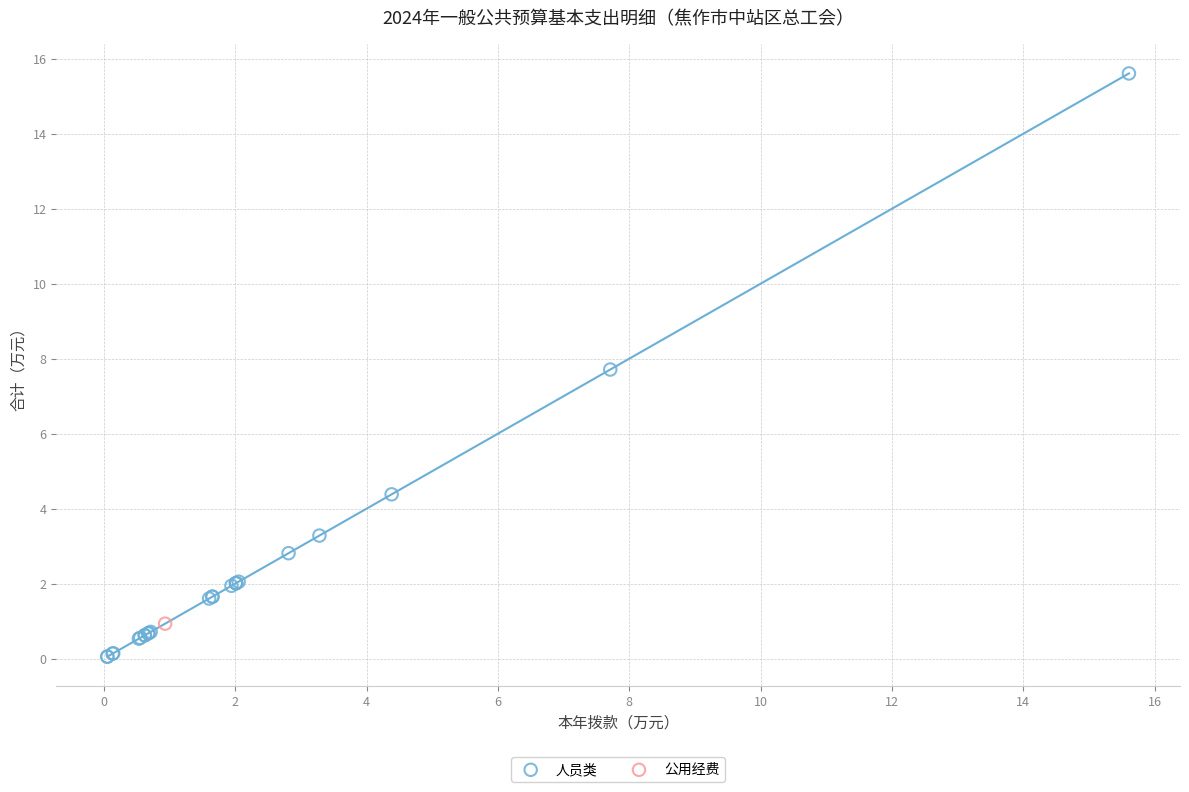

What are all the series names shown in the legend?

人员类, 公用经费